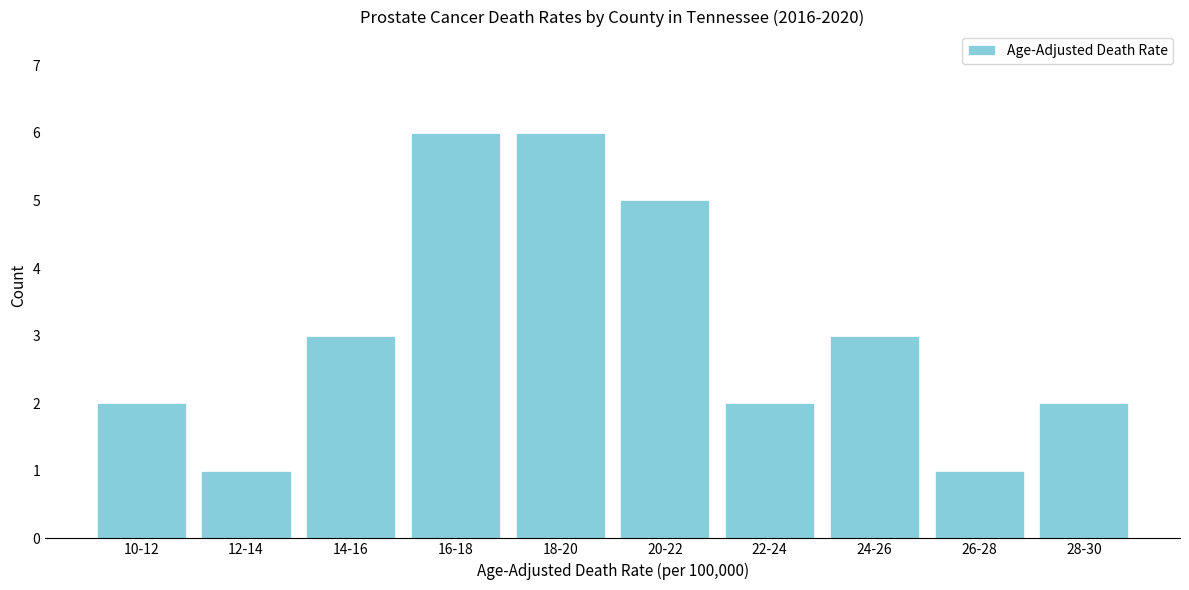

Reading right to left, transcribe all the data shown in this chart.

28-30=2	26-28=1	24-26=3	22-24=2	20-22=5	18-20=6	16-18=6	14-16=3	12-14=1	10-12=2